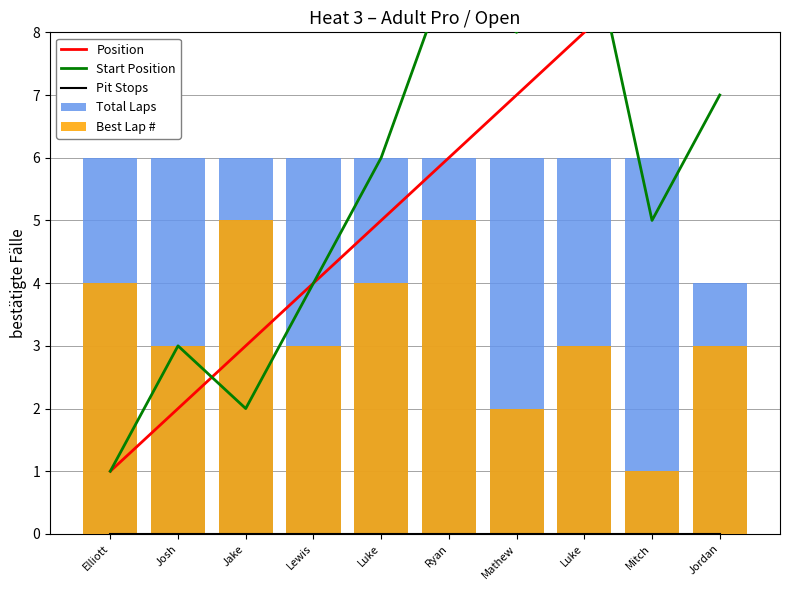

Which series changed the most between Jake and Jordan?

Position